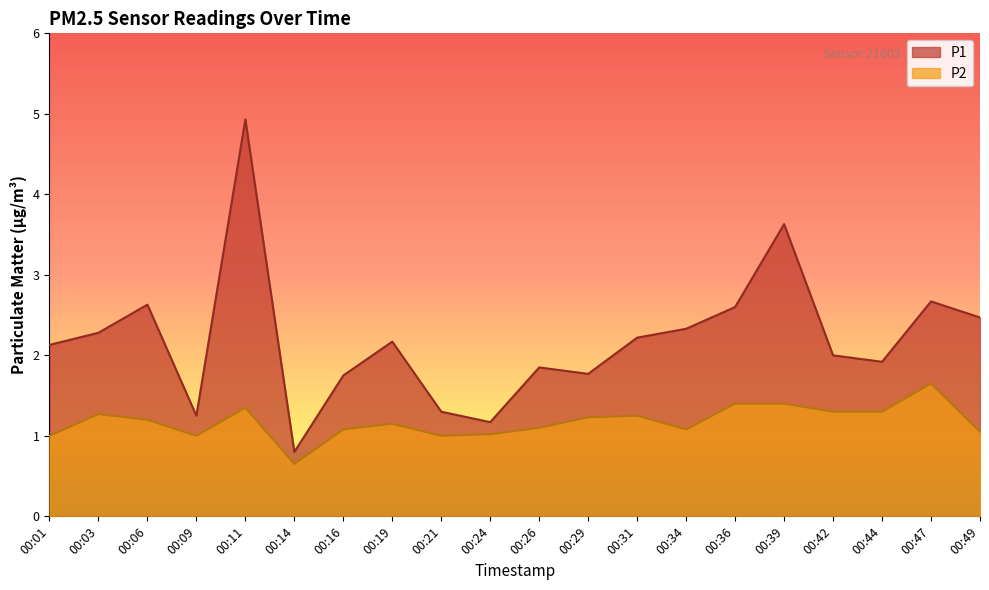

True or false: P1 has more than 2 interior local peaks.

True